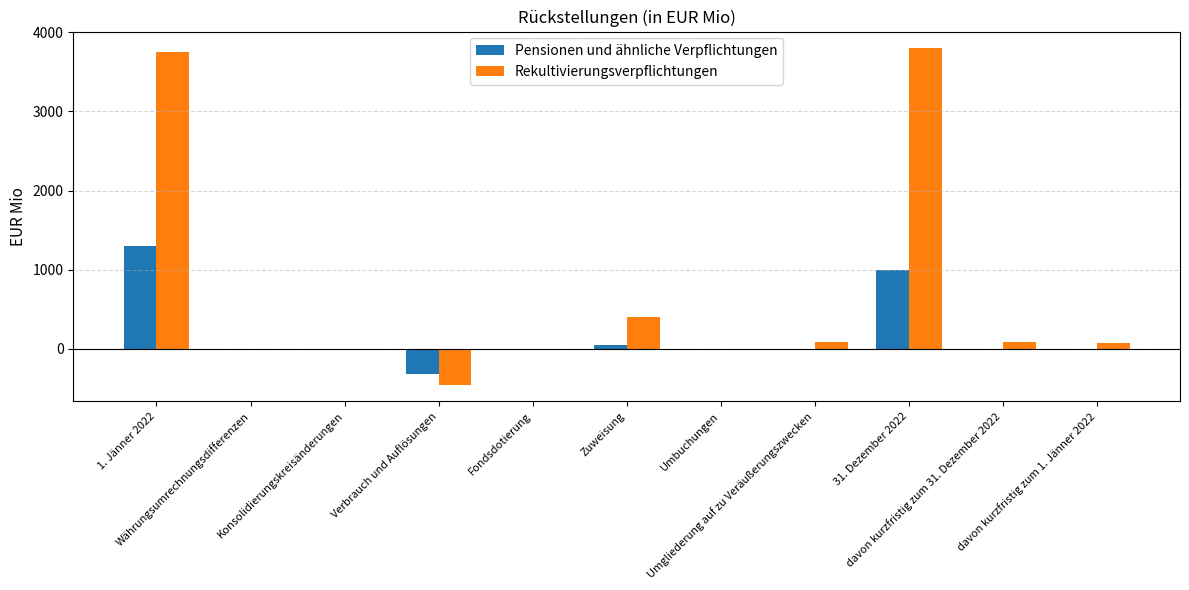

What is the highest value of the Pensionen und ähnliche Verpflichtungen series?

1299